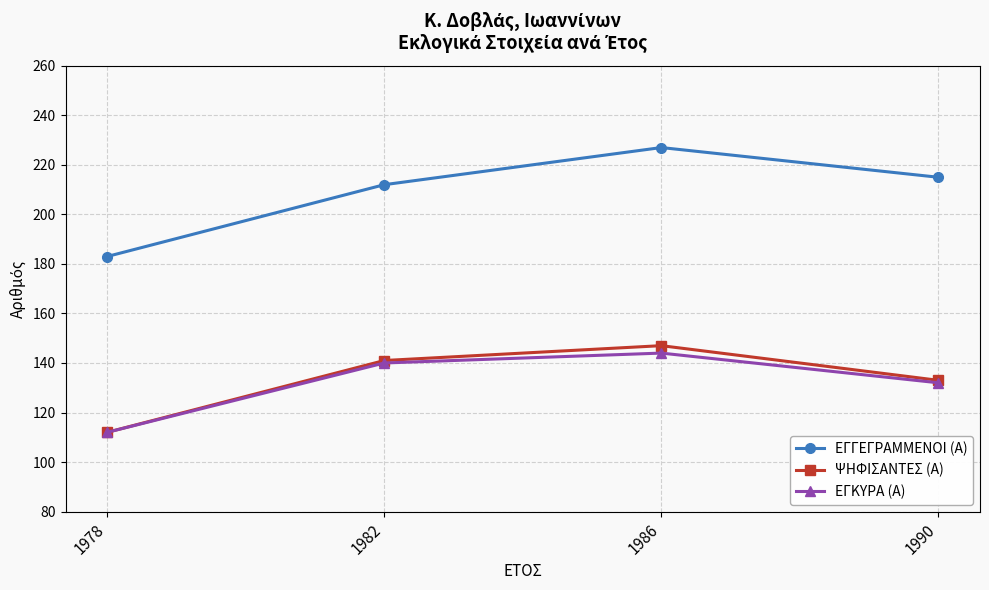

What is the minimum value shown in the chart?

112